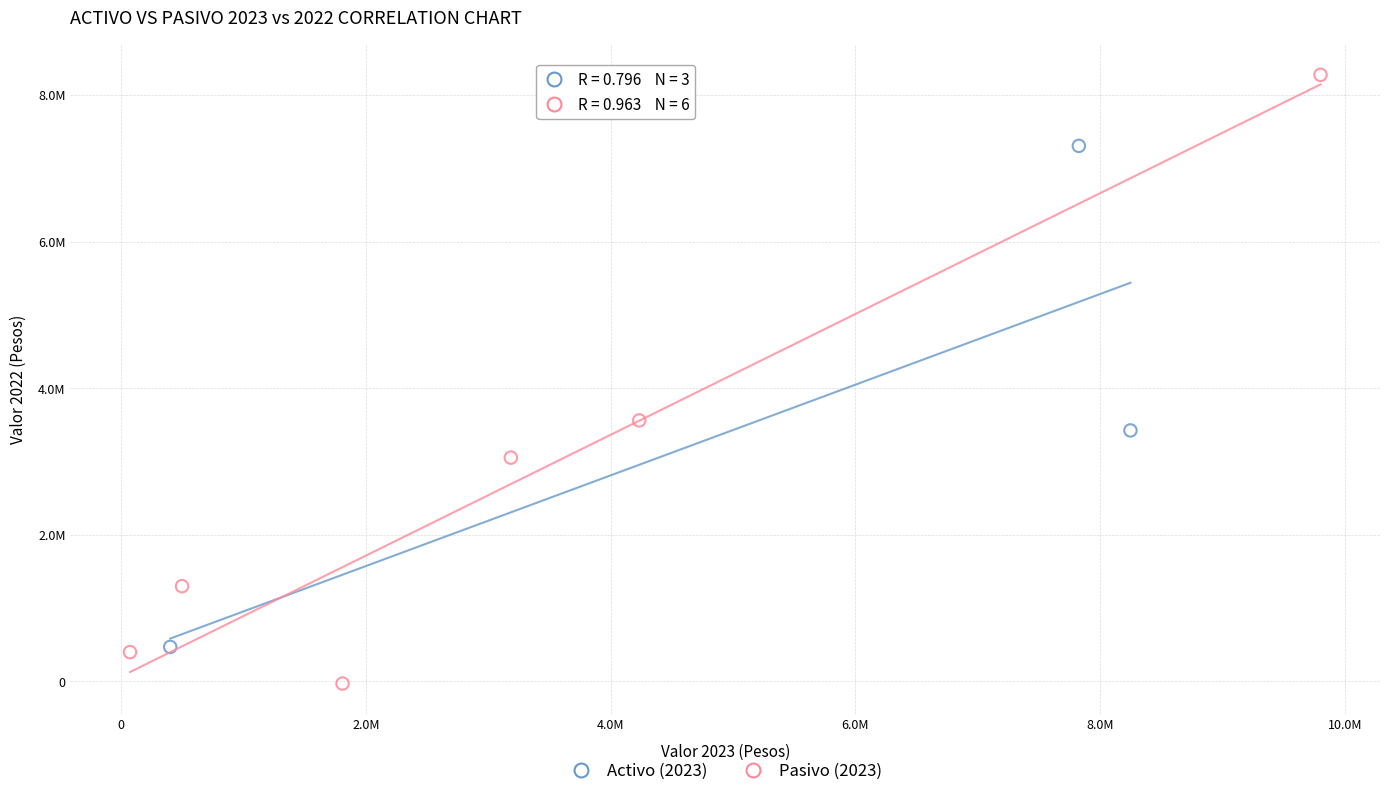

What are all the series names shown in the legend?

Activo (2023), Pasivo (2023)